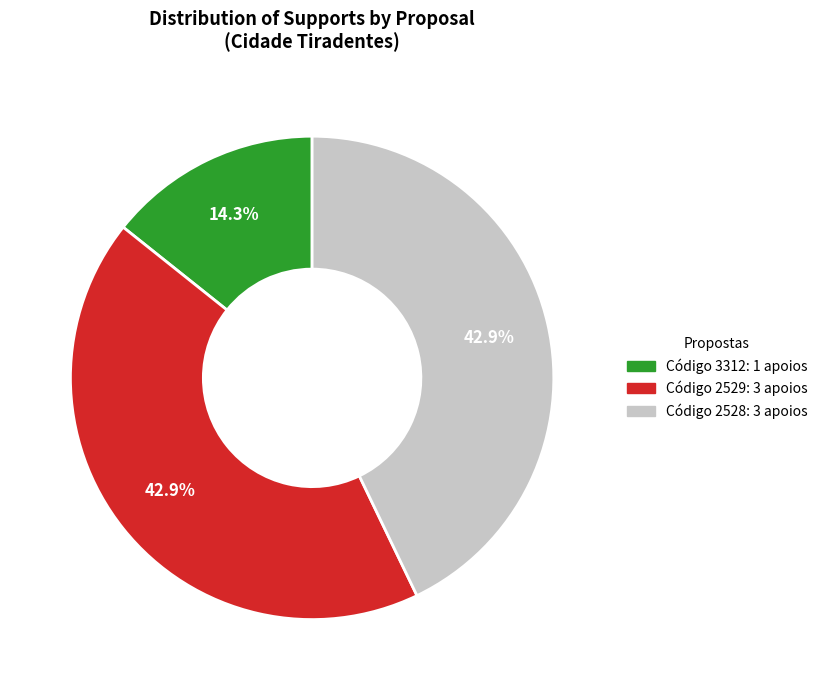

Is there a majority slice in this chart?

No